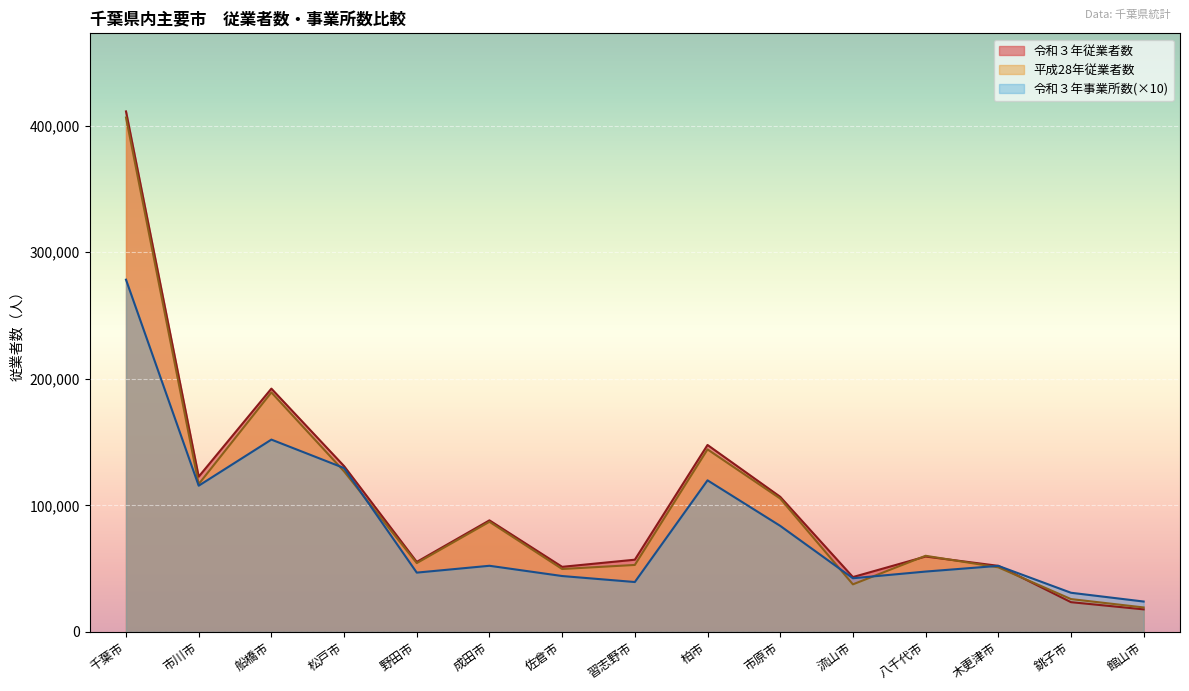

Which category has the lowest value across all series?

館山市